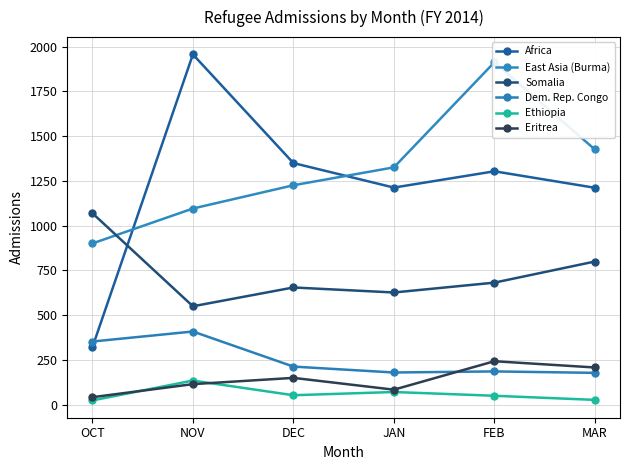

At which category does East Asia (Burma) reach its first local peak?

FEB